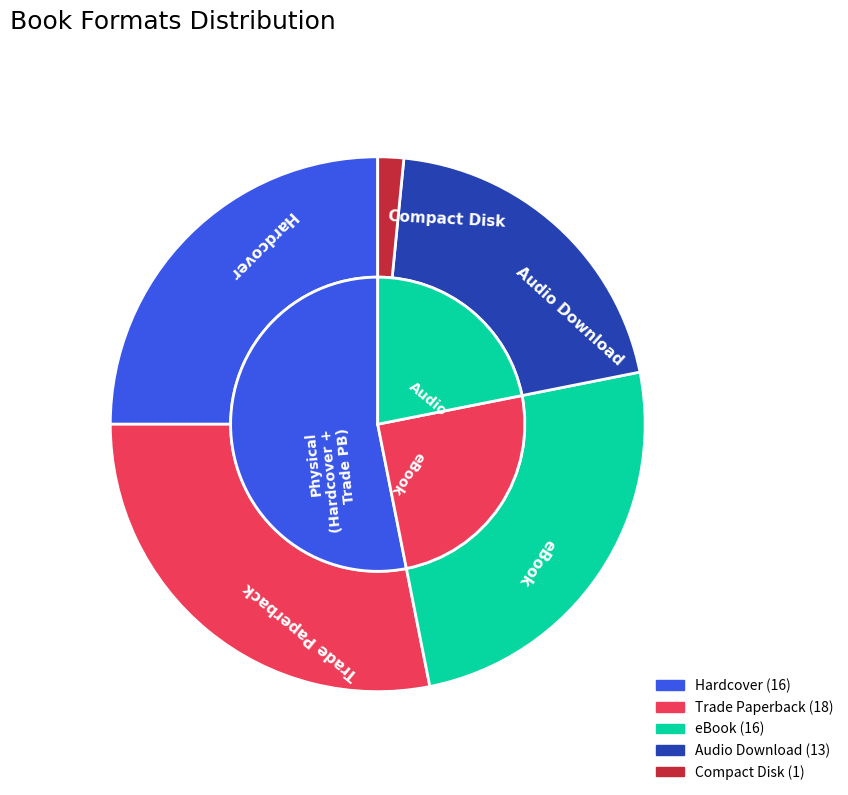

Does Compact Disk represent more than half of the total?

No